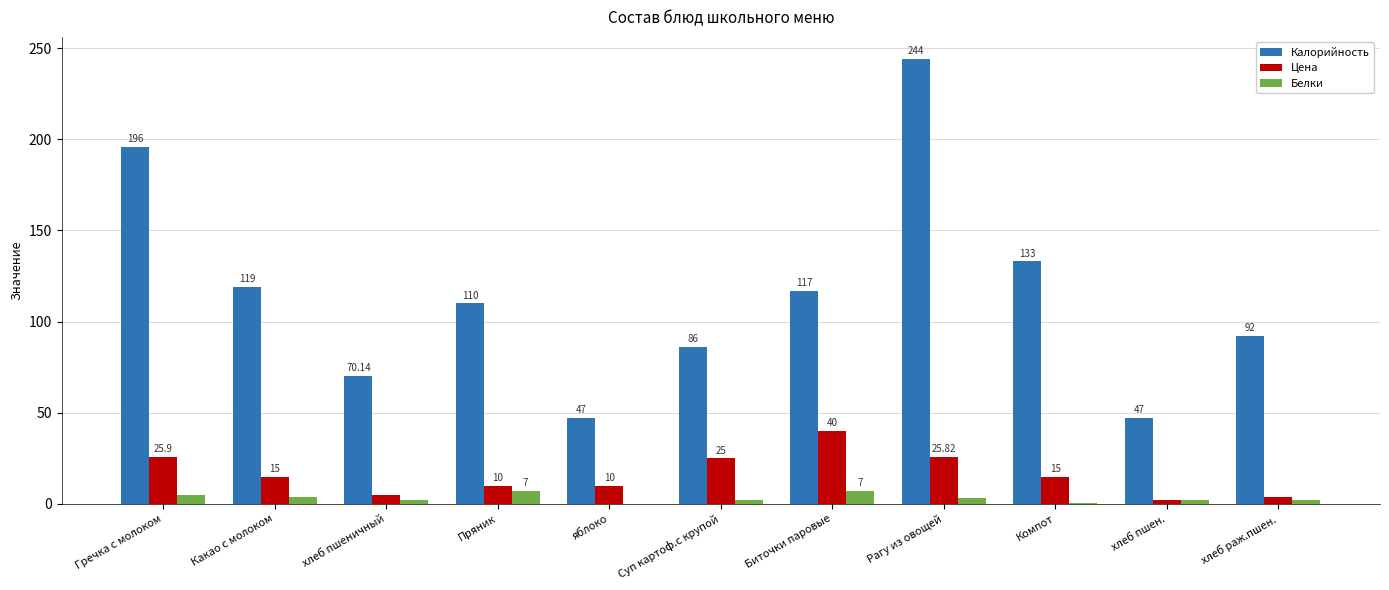

Are the bars grouped side by side (vs. stacked)?

Yes